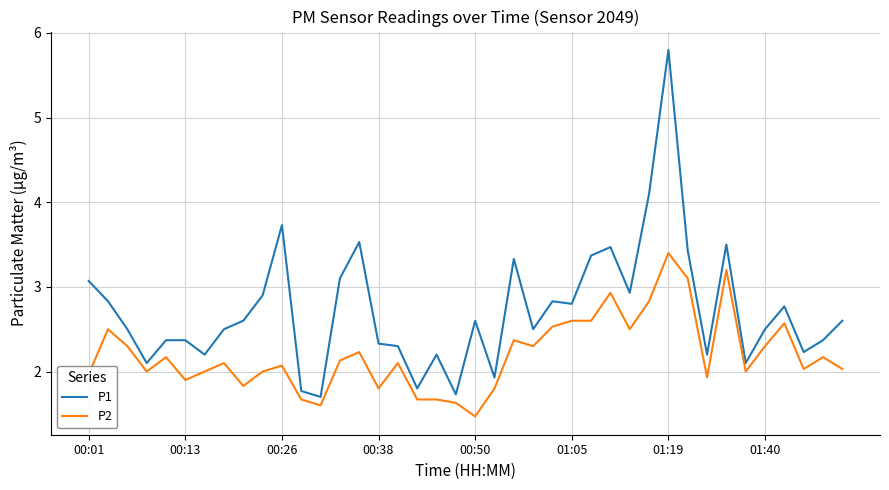

True or false: P2 and P1 cross at least once.

False